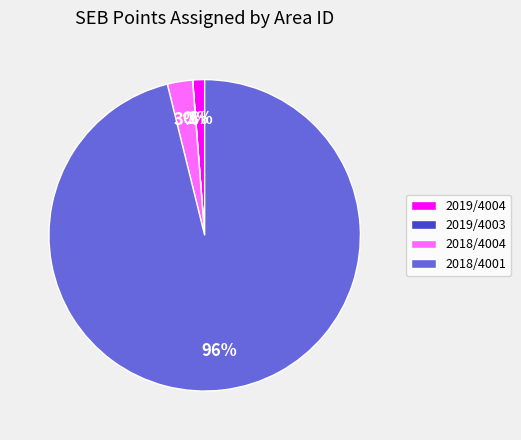

To the nearest percent, what is the difference between the largest and smallest slice percentages?

96%